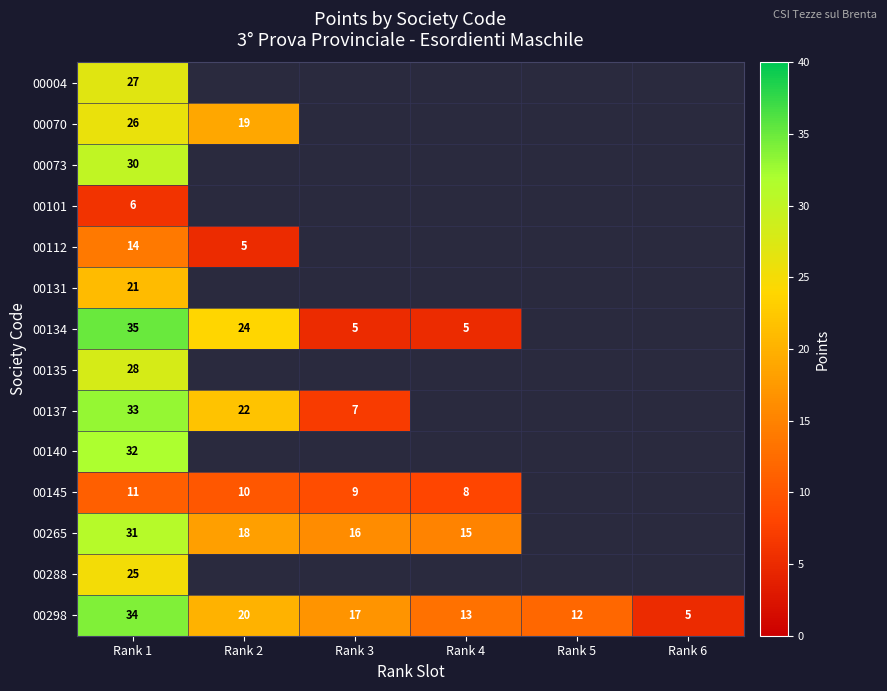

At which category does the chart reach its minimum across all series?

Rank 2